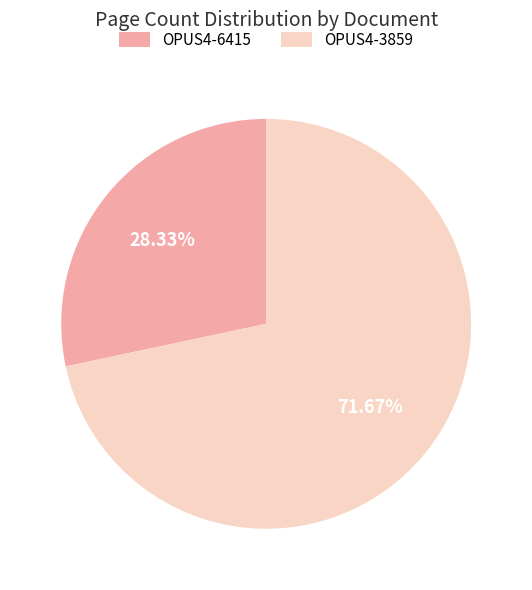

To the nearest percent, what portion does OPUS4-6415 represent?

28%